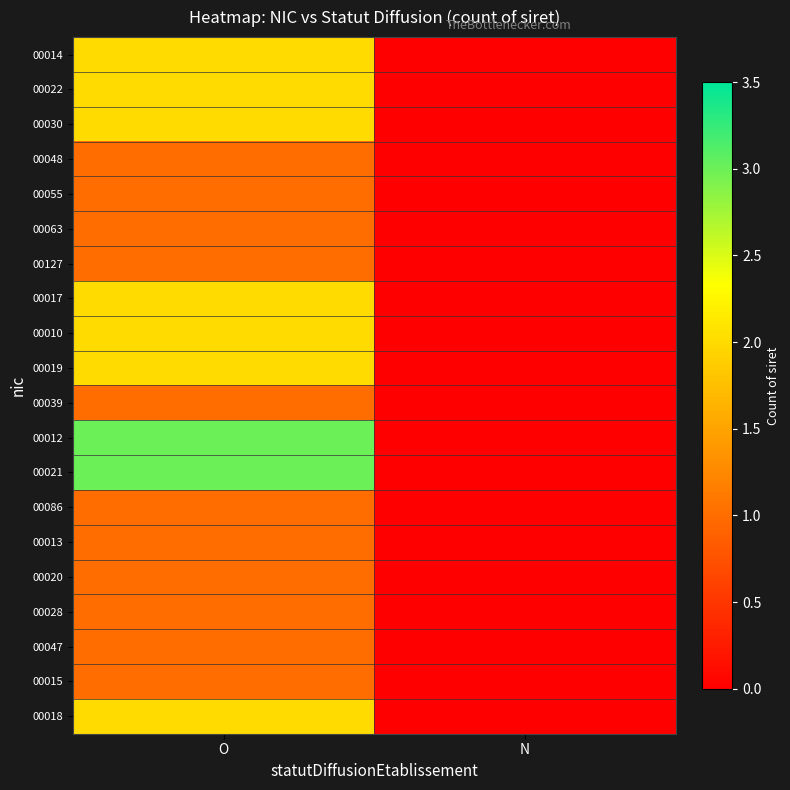

Which series changed the most between O and N?

00012